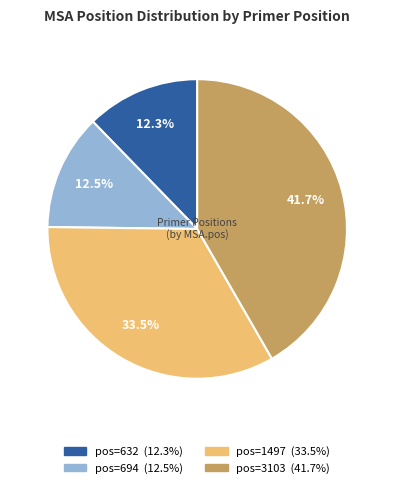

Does any single category account for the majority?

No